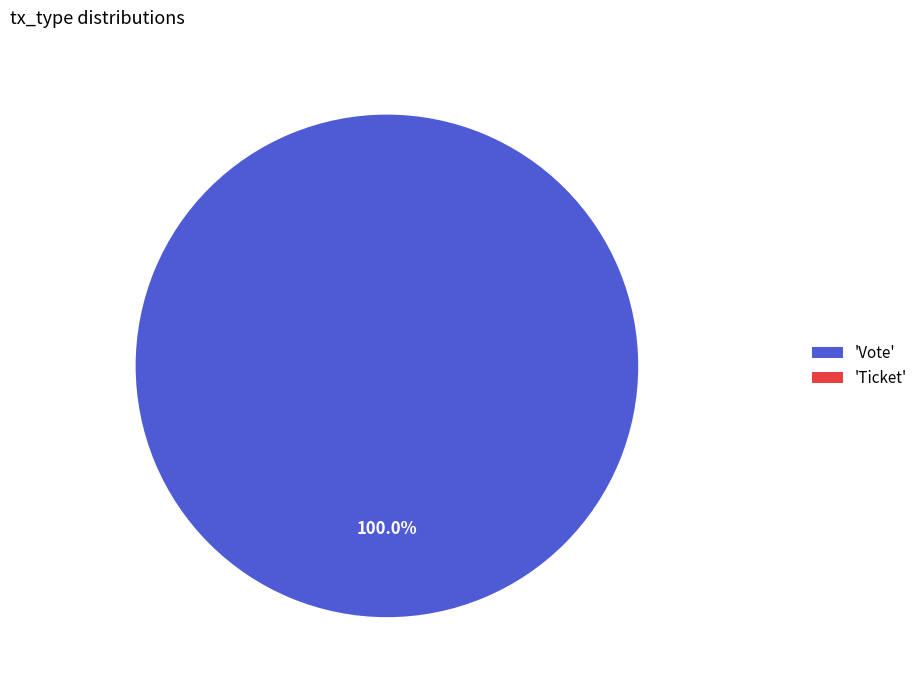

Which slice represents more than half of the pie?

Vote